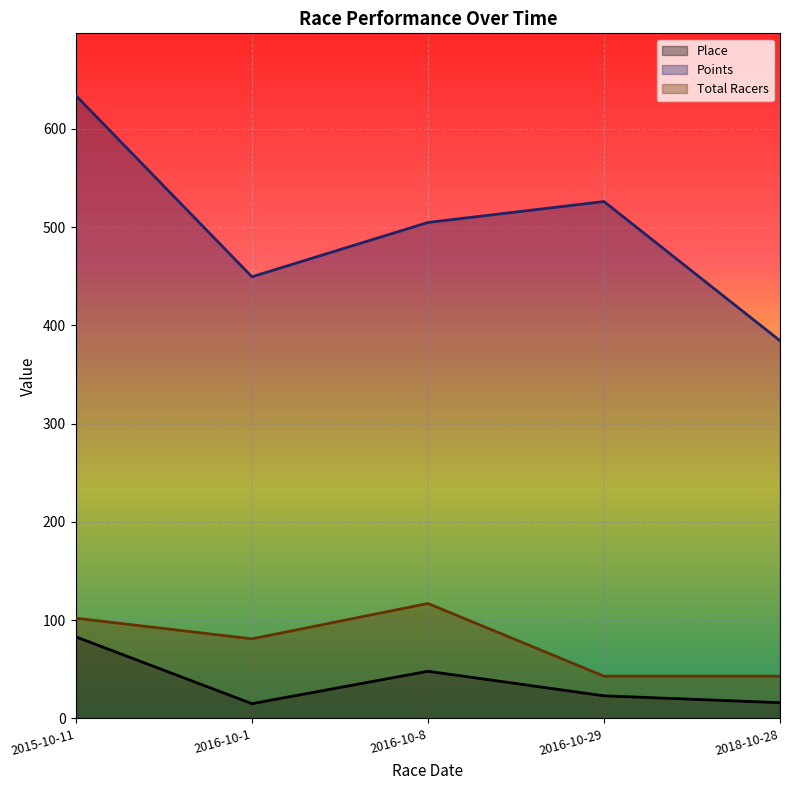

Between 2015-10-11 and 2016-10-1, which series saw the biggest shift?

Points